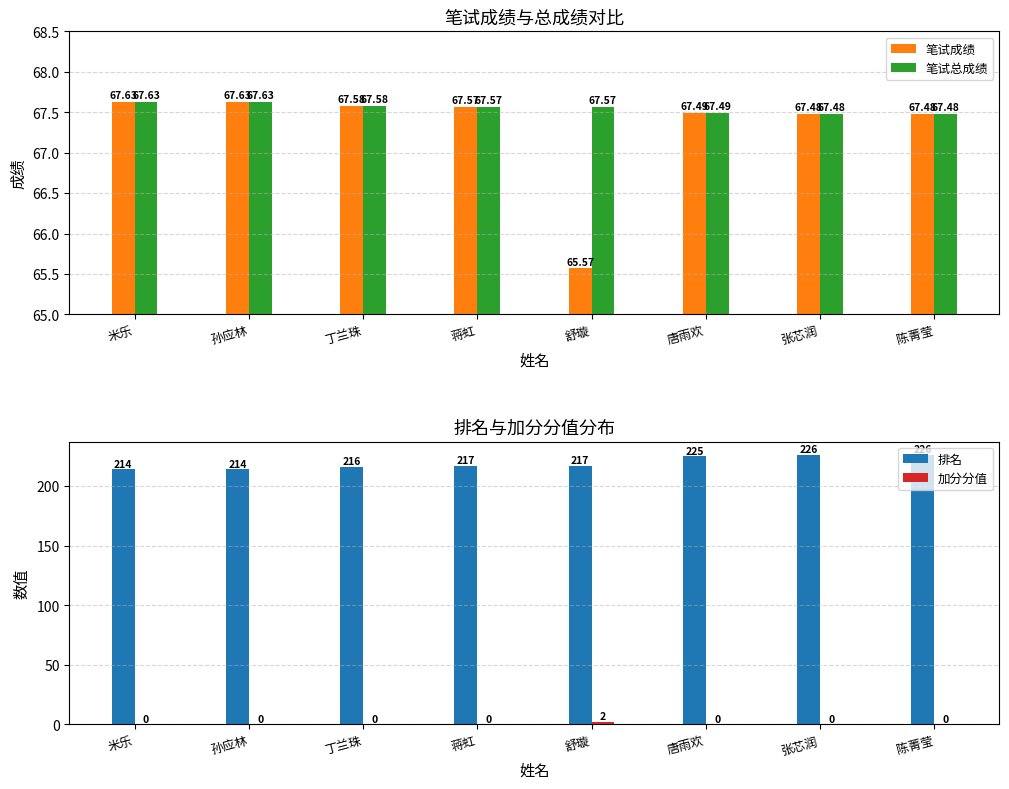

True or false: 加分分值 has a value of 1.3 at 唐雨欢.

False